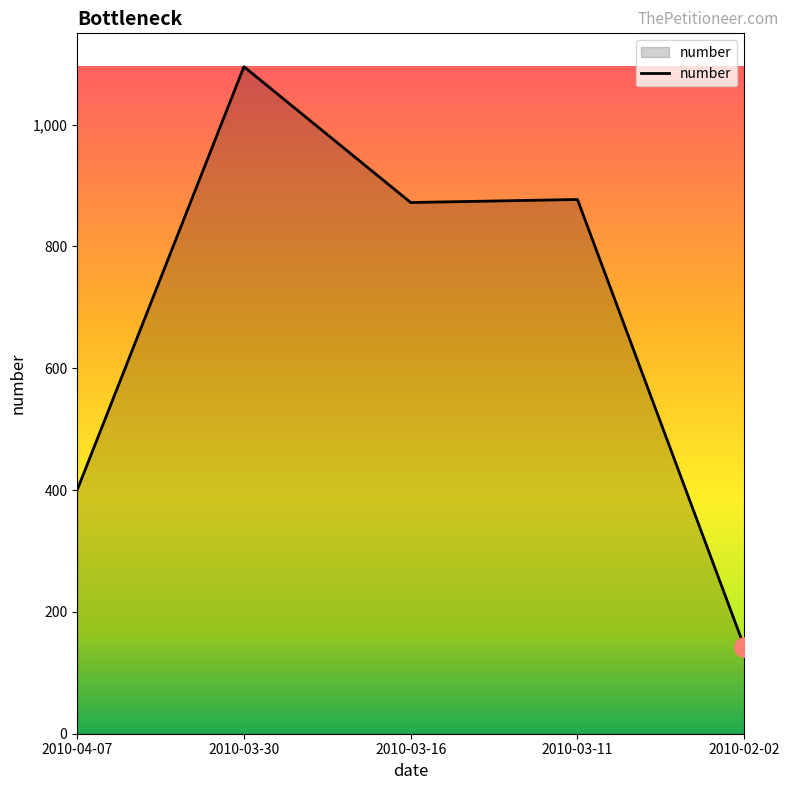

True or false: there are more than 2 points higher than both neighbors.

False